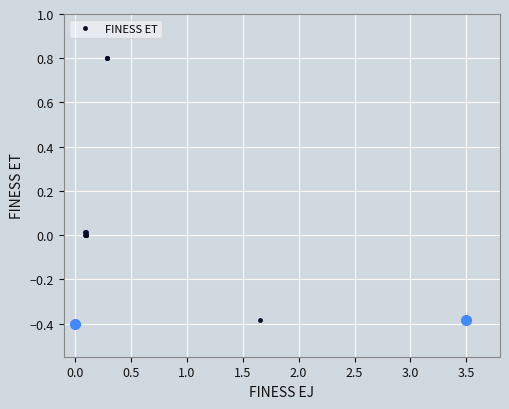

What is the difference between the maximum and minimum values?

1.2